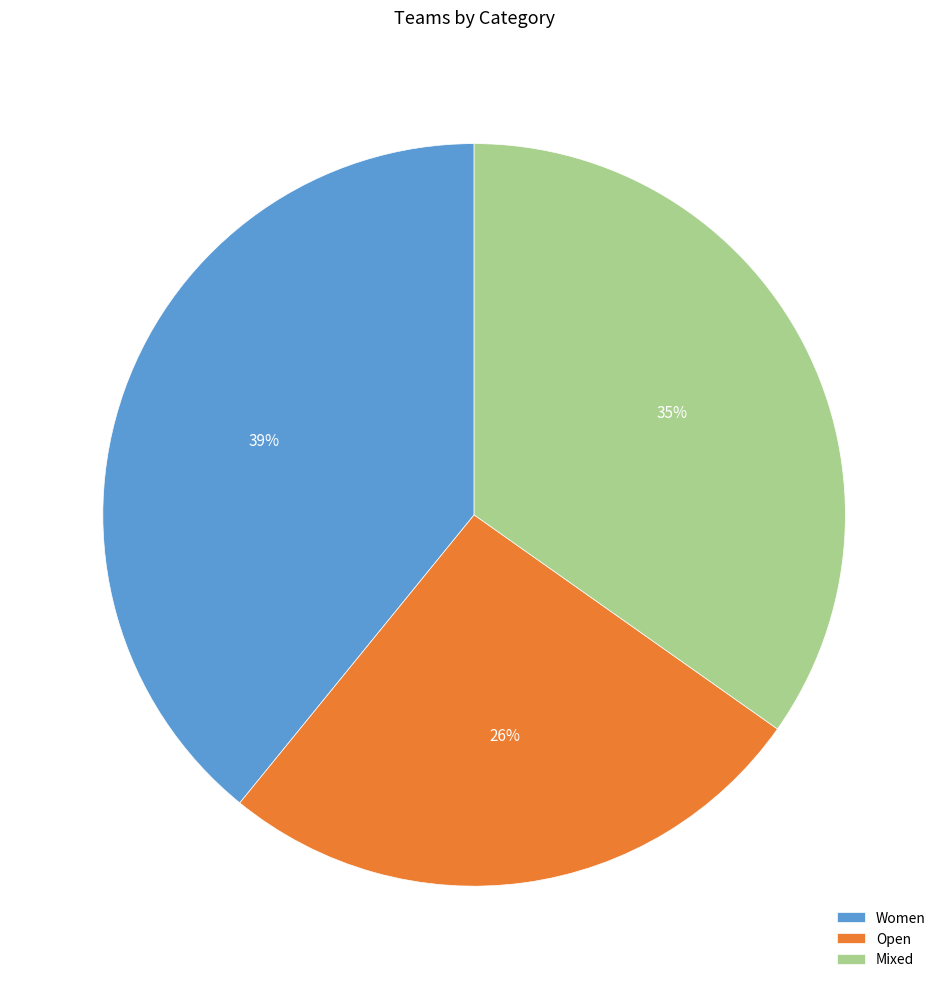

Does Women represent more than half of the total?

No